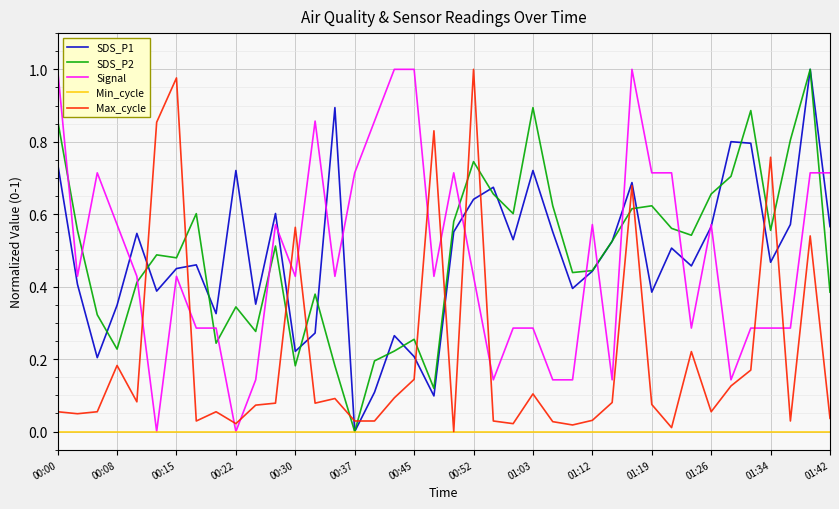

What is the highest value of the Signal series?

1.0